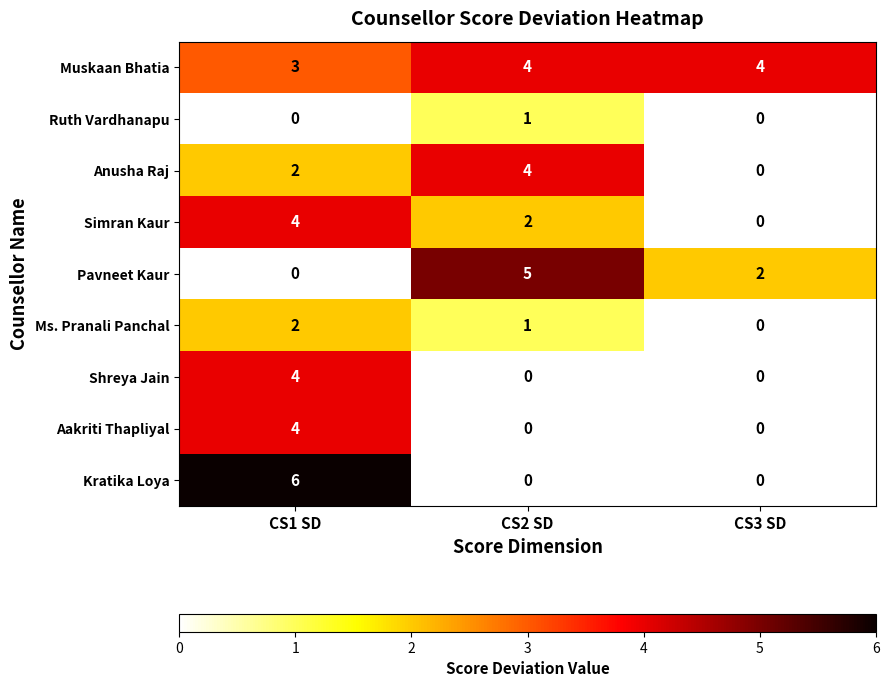

How many Muskaan Bhatia values are between 3 and 4?

3